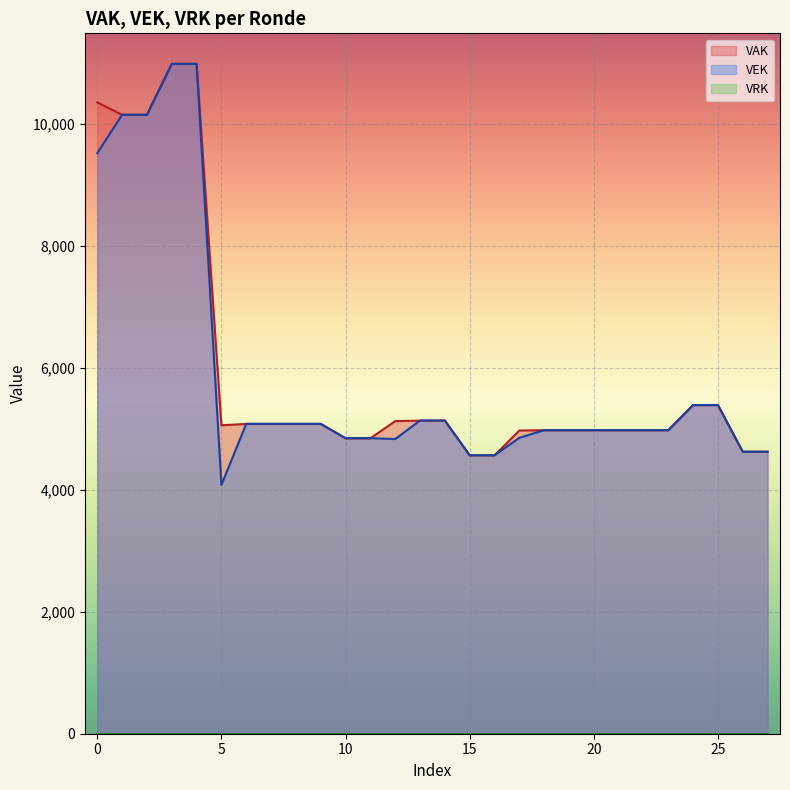

Which series has the largest total across all categories?

VAK